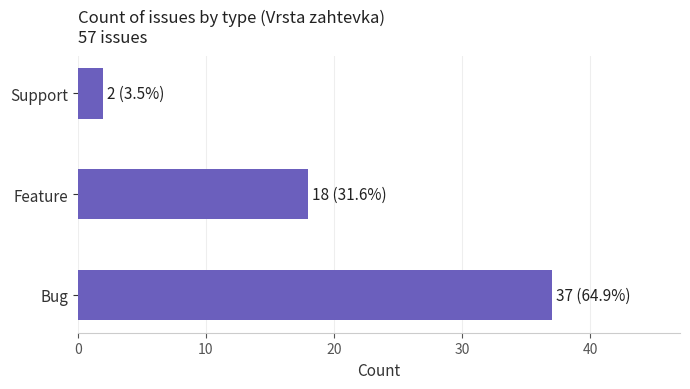

What is the minimum value shown in the chart?

2